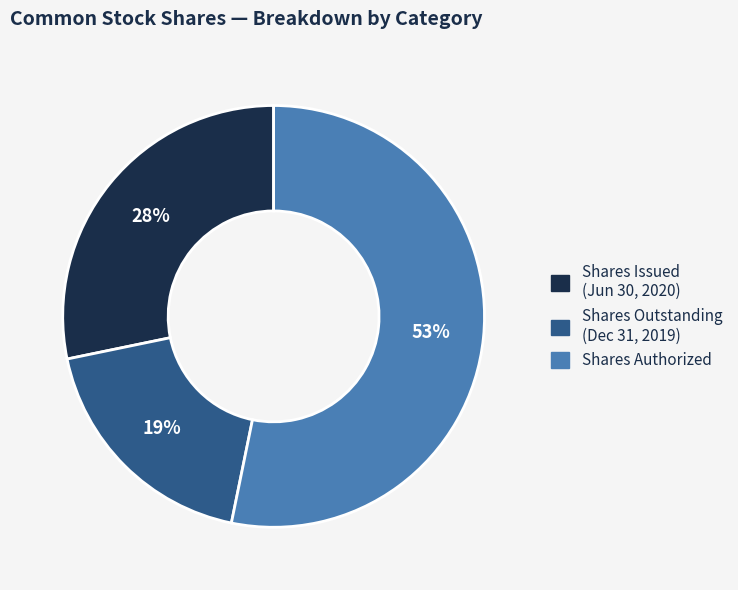

Does any single category account for the majority?

Yes